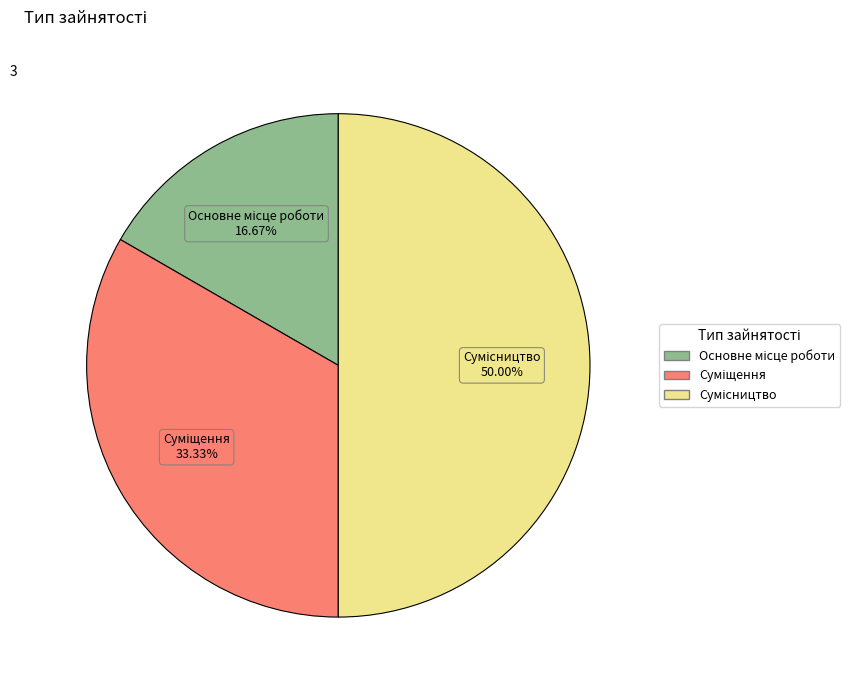

To the nearest percent, what portion does Сумісництво represent?

50%